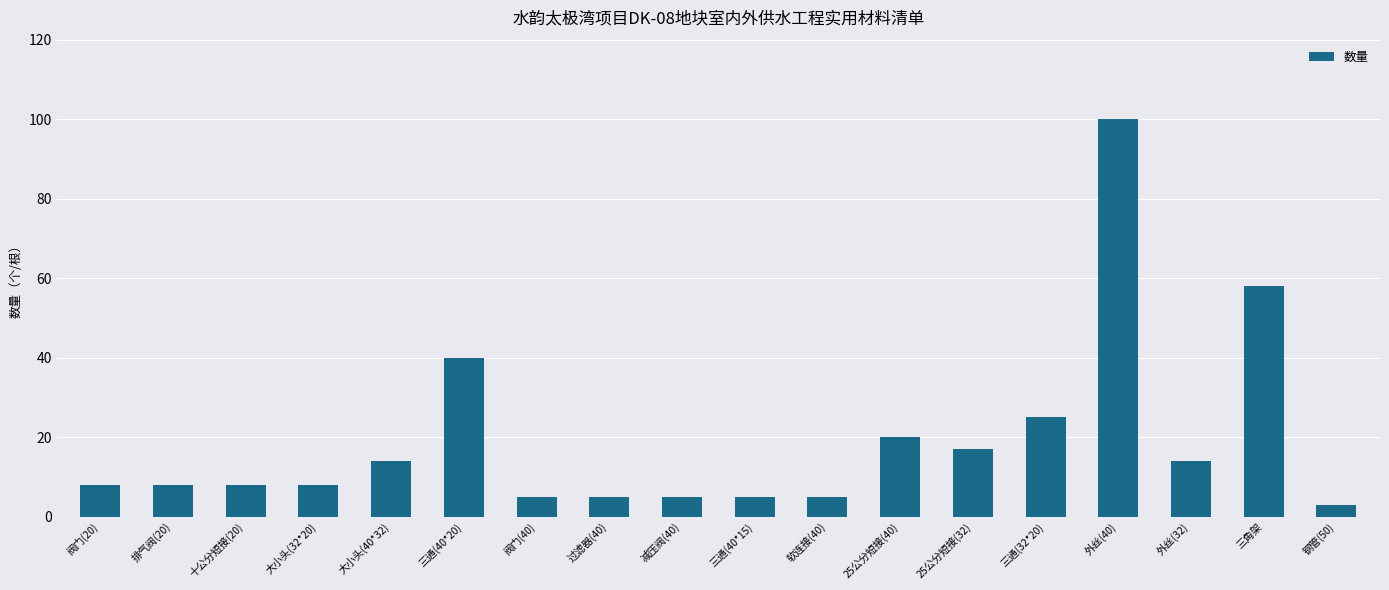

What is the label of the 6th bar from the right?

25公分短接(32)